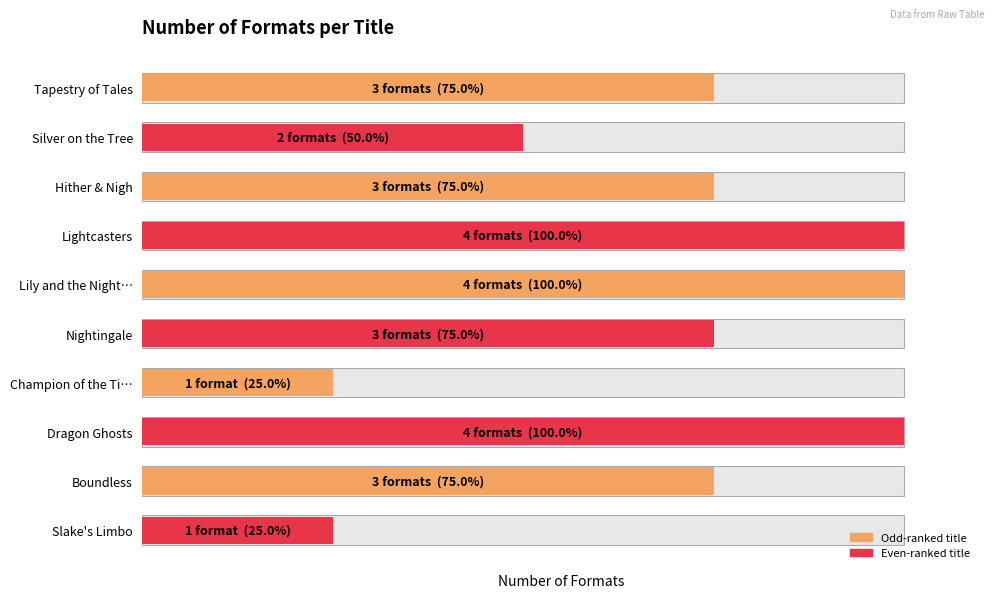

What is the sum of the values at Boundless and Dragon Ghosts?

175